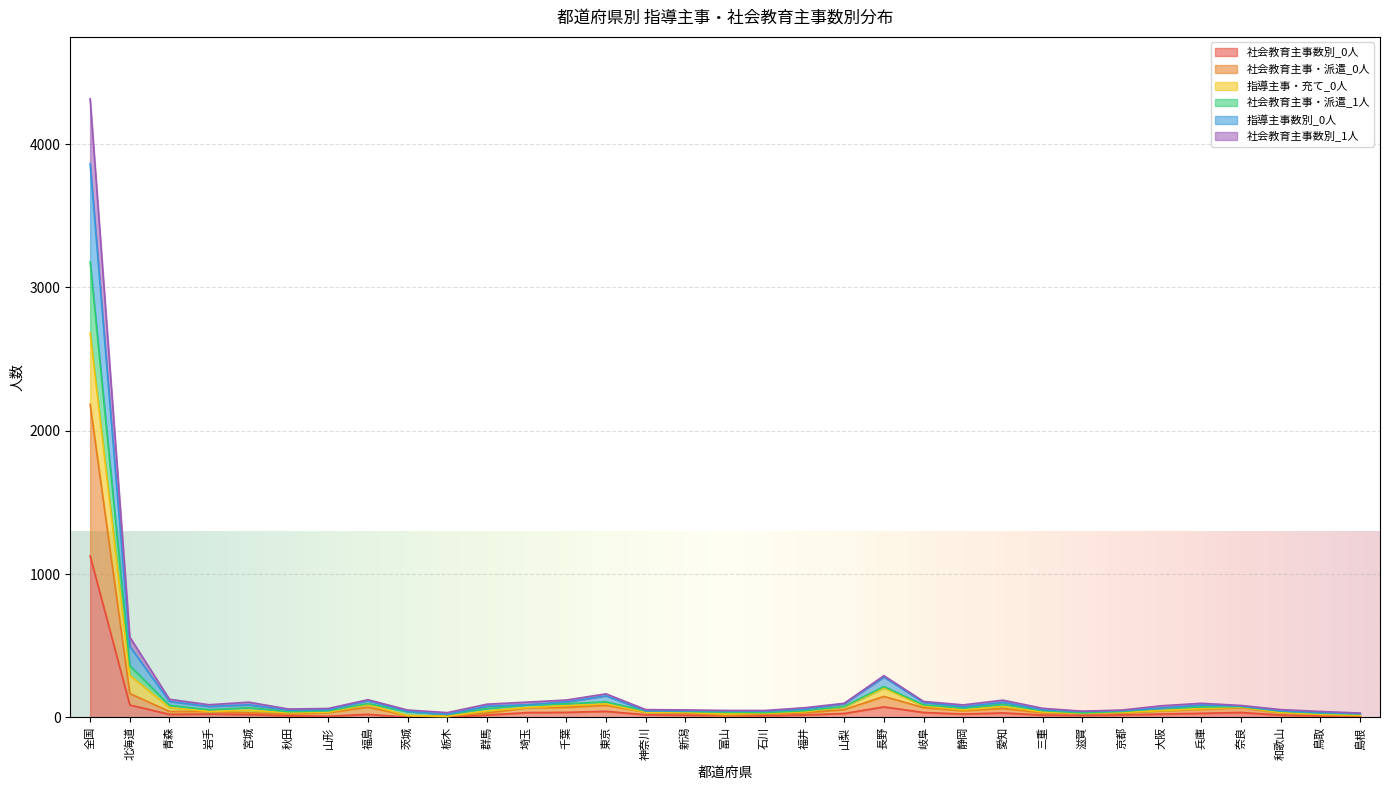

True or false: 指導主事・充て_0人 has a value of 71 at 長野.

False